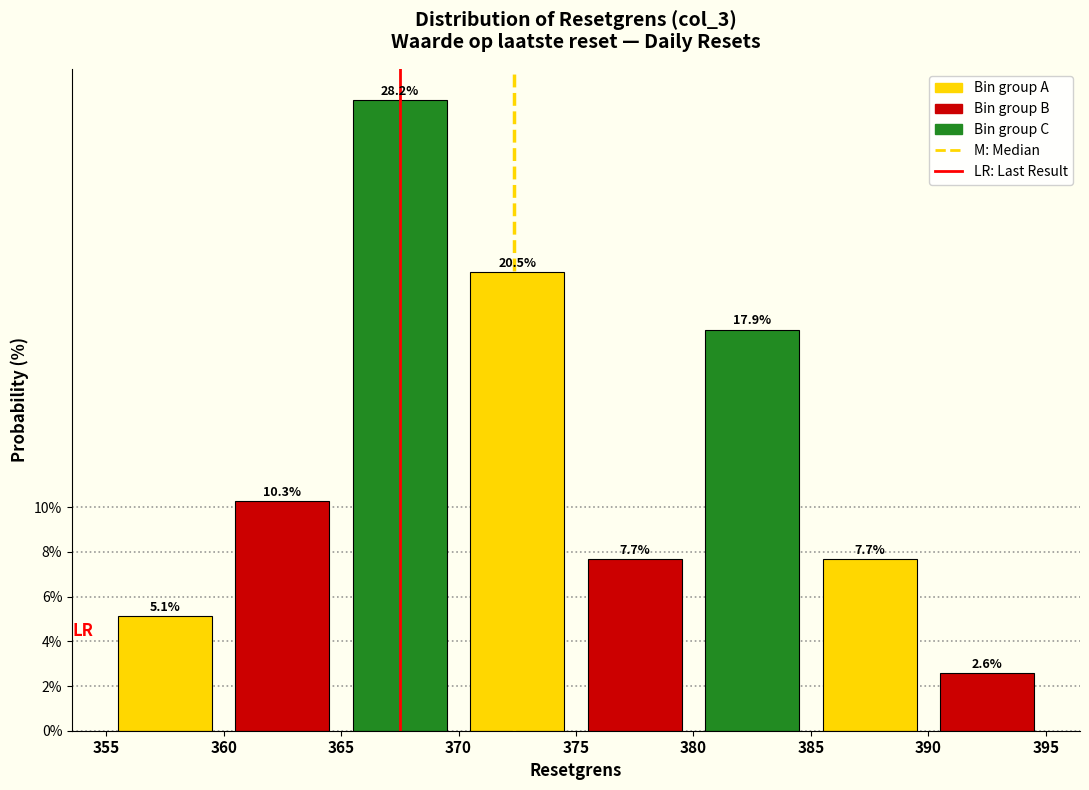

Which range on the x-axis has the tallest bar?

365 to 370